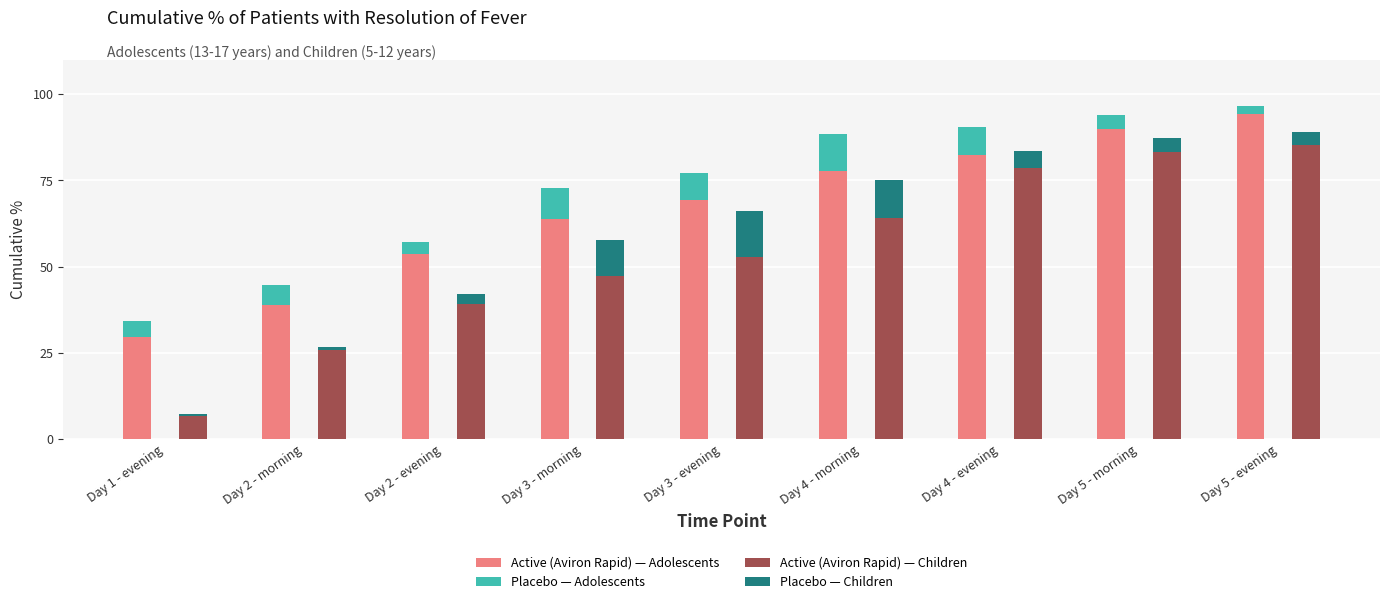

What is the difference between the maximum and minimum values in the Active (Aviron Rapid) — Adolescents series?

62.3